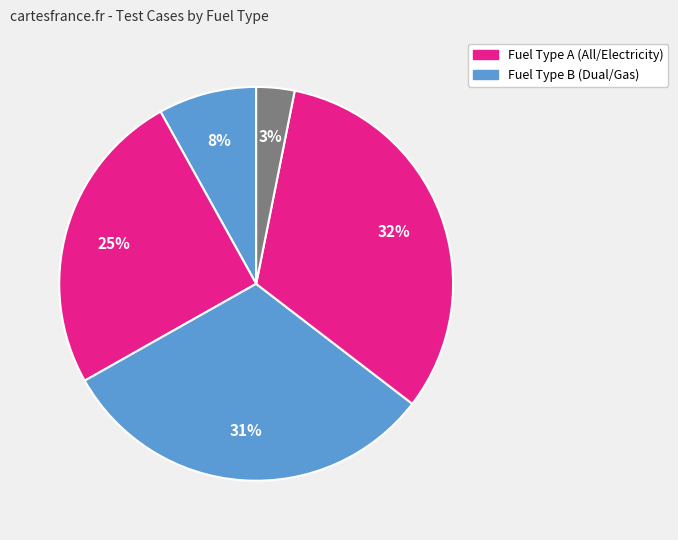

How many segments does this pie chart have?

5